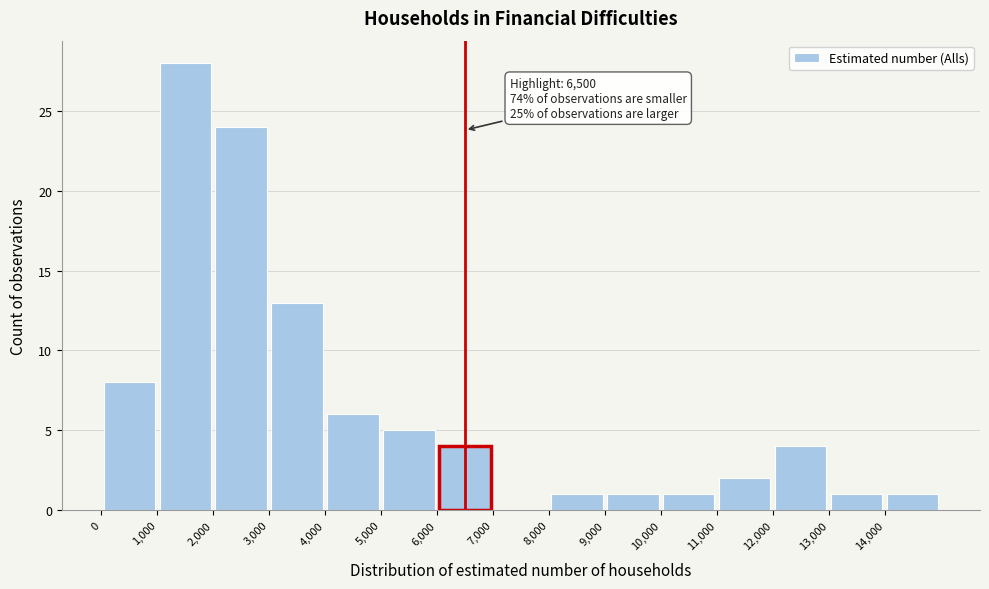

Which range on the x-axis has the tallest bar?

1000 to 2000